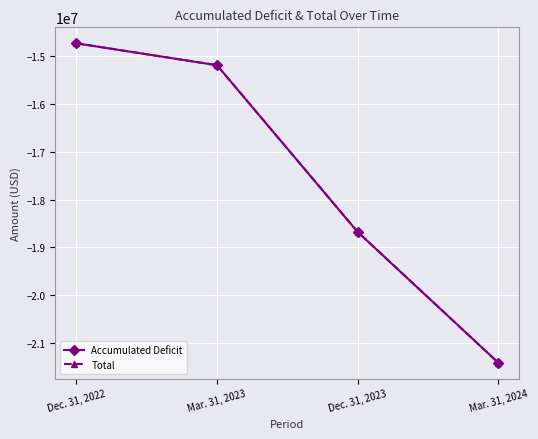

True or false: Total and Accumulated Deficit cross at least once.

False